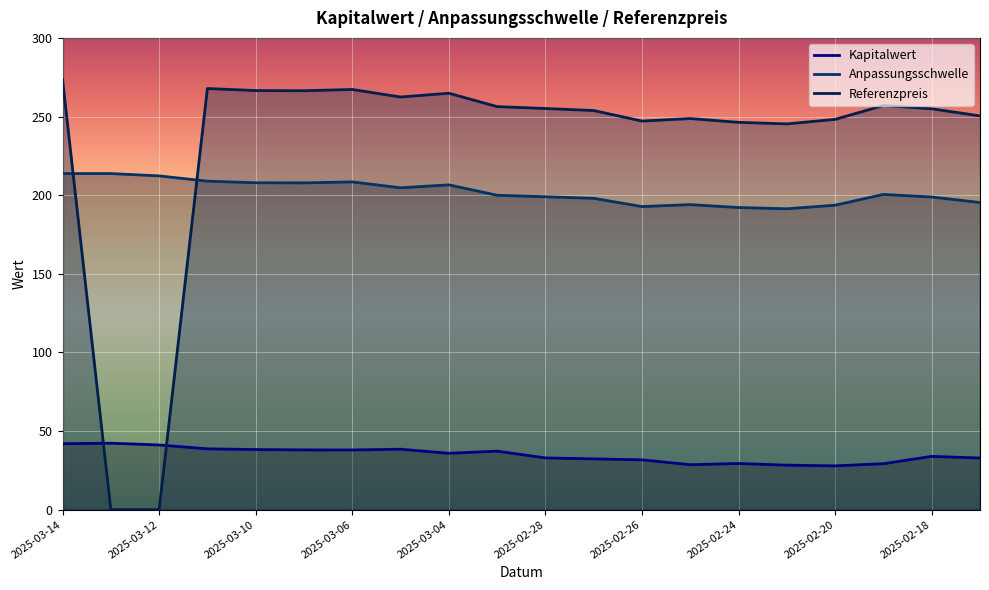

What is the label of the 20th point from the right?

2025-03-14